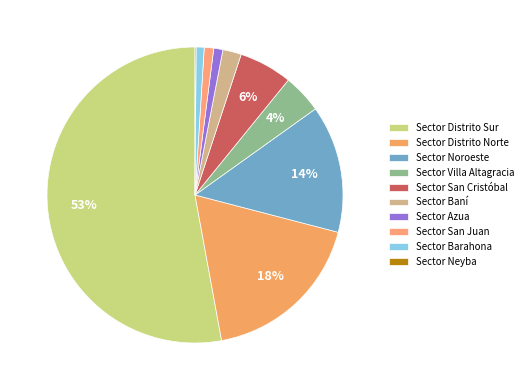

What is the largest slice in the pie chart?

Sector Distrito Sur